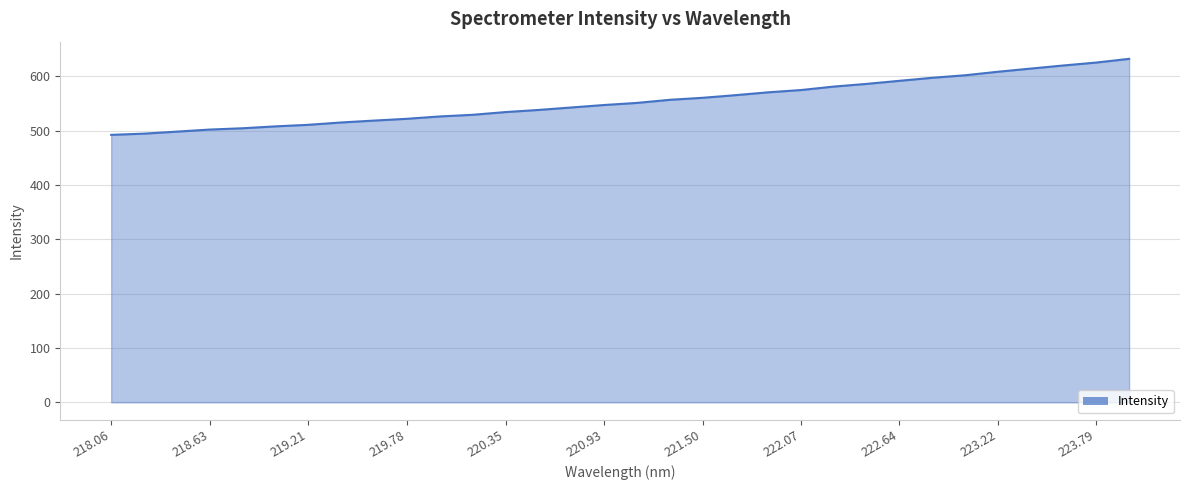

What is the smallest value displayed?

492.1